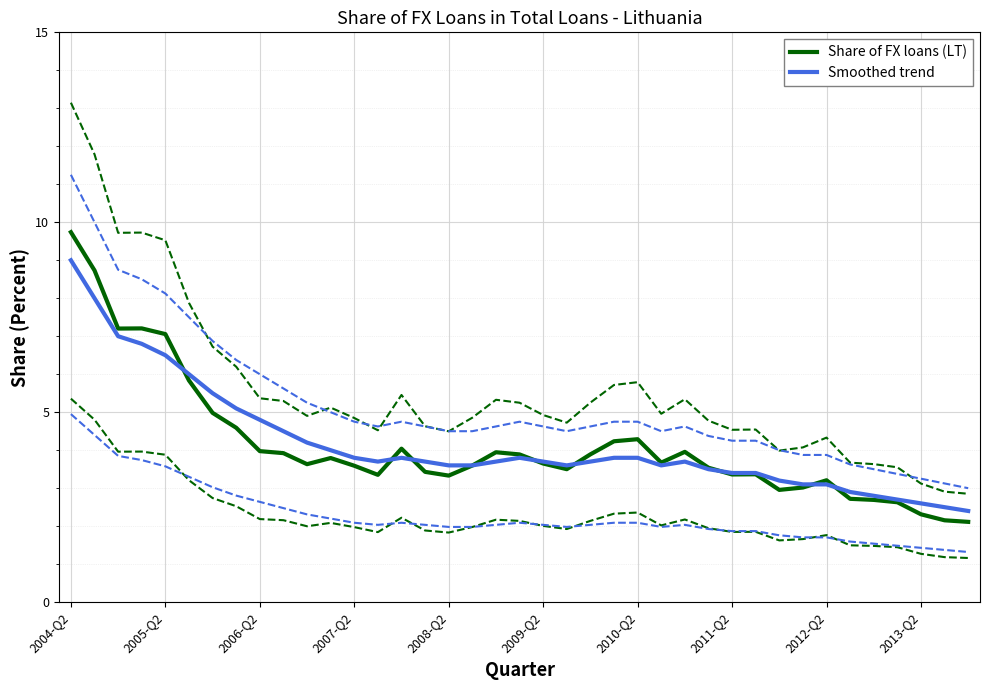

Which category has the highest value in the Smoothed trend series?

2004-Q2